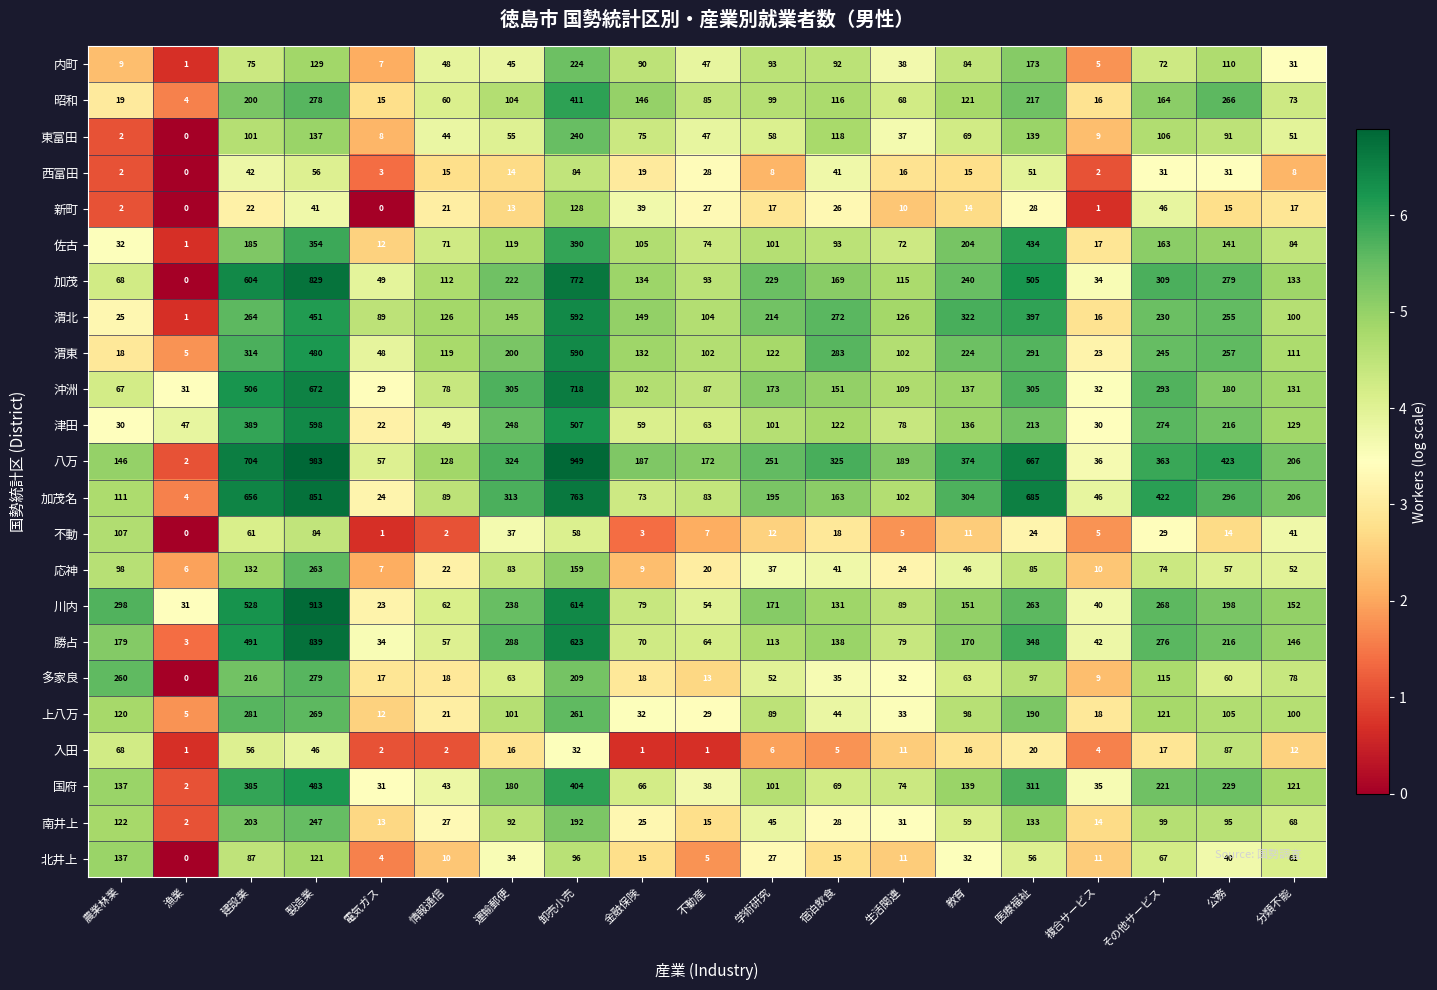

At how many categories does at least one series exceed 5?

19